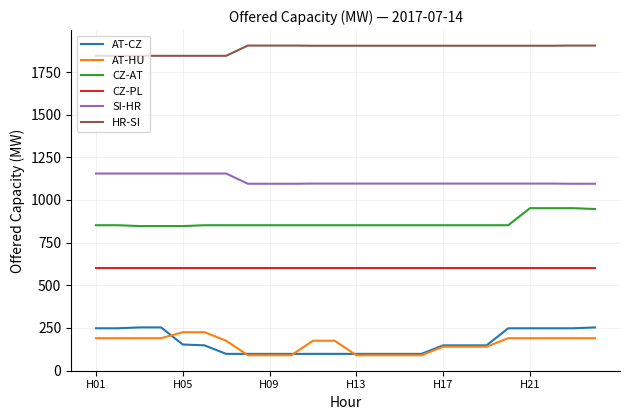

What is the smallest value displayed?

90